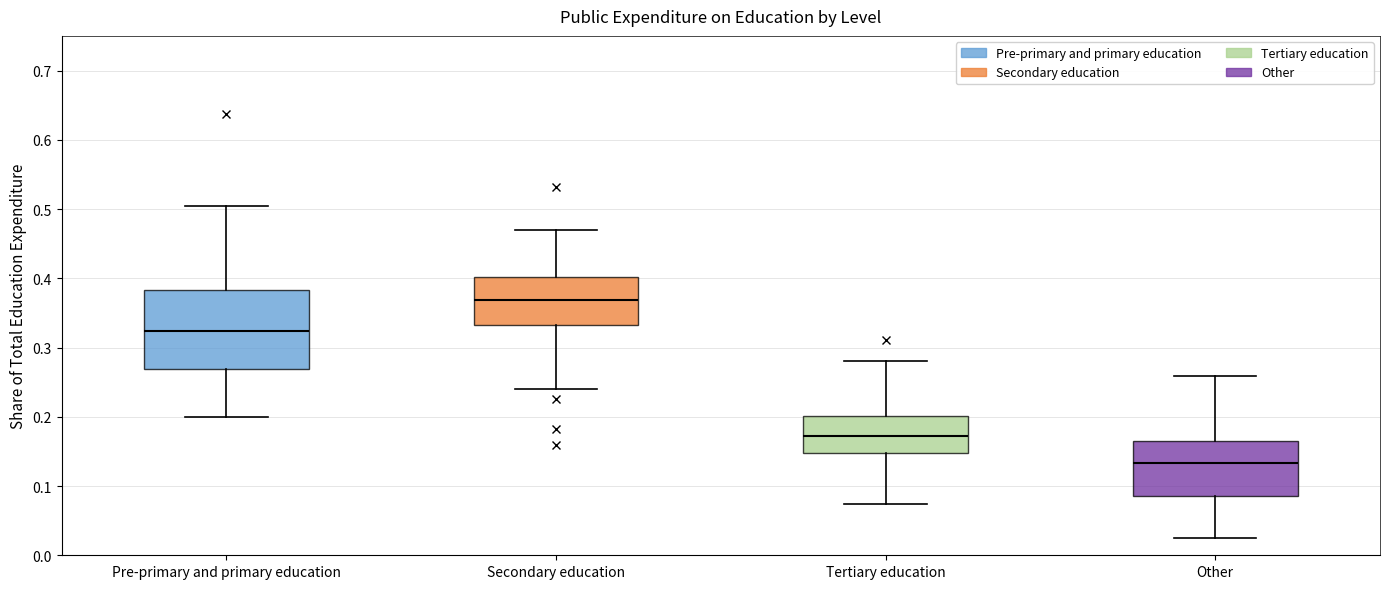

Where is the upper edge of the box for Pre-primary and primary education on the y-axis? The values are not printed on the chart, so give them approximately, as read against the axis.

0.38